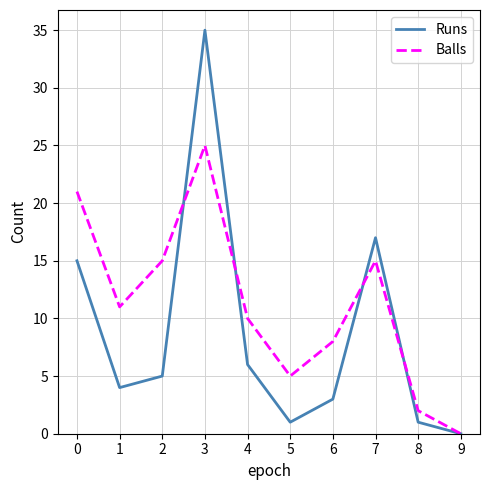

Read the Balls value at 6, to the nearest 10.

10